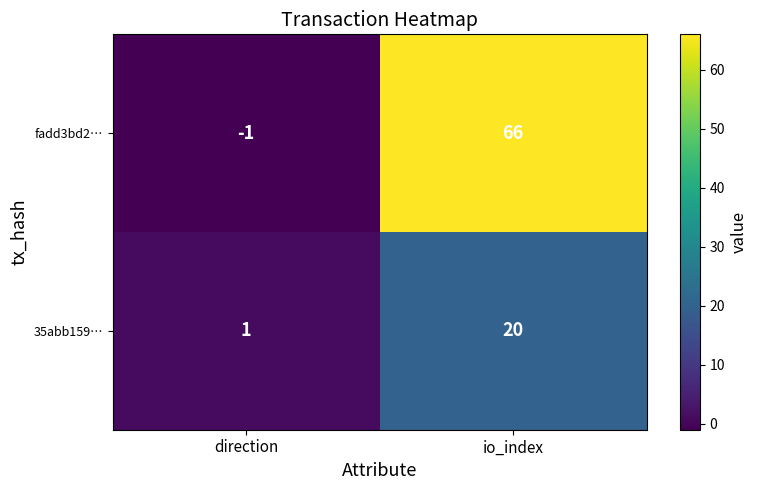

What is the sum of the fadd3bd2… values at direction and io_index?

65